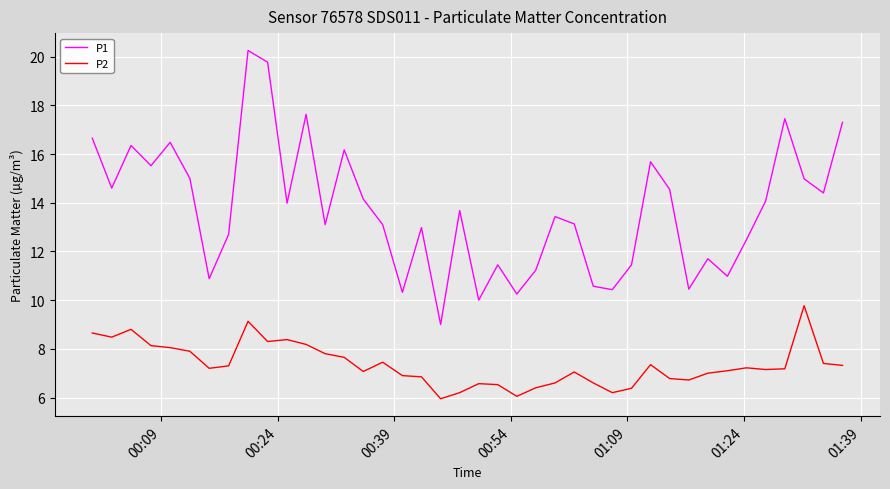

True or false: P2 and P1 intersect in this chart.

False